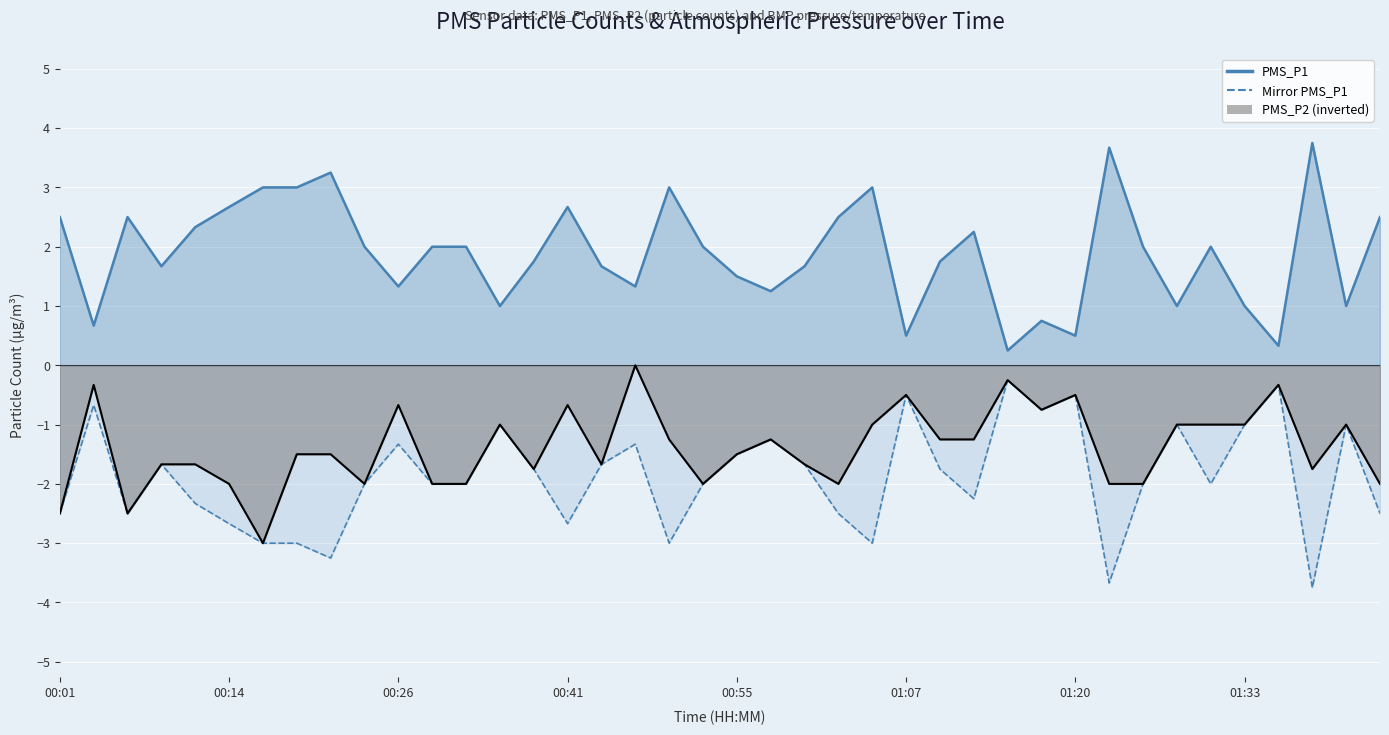

How many points are higher than both their immediate neighbors (excluding endpoints)?

12